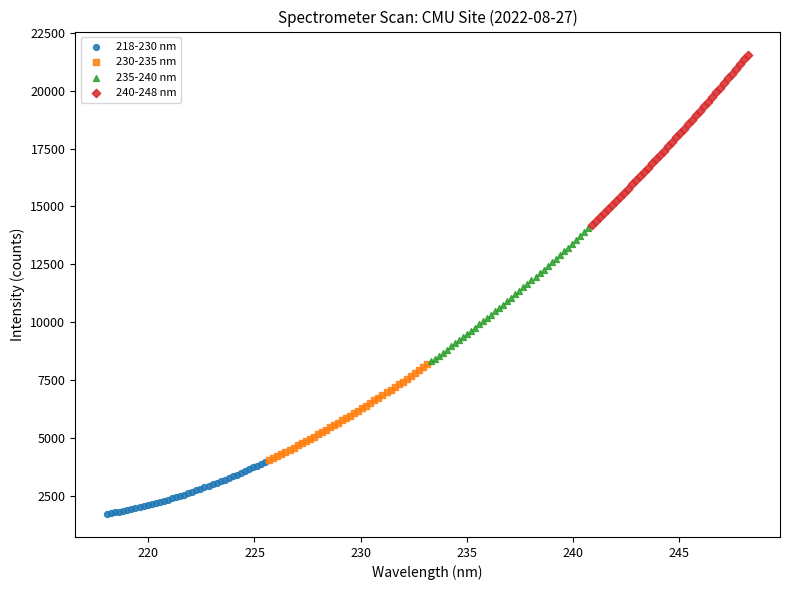

Which series reaches the minimum Y coordinate?

218-230 nm